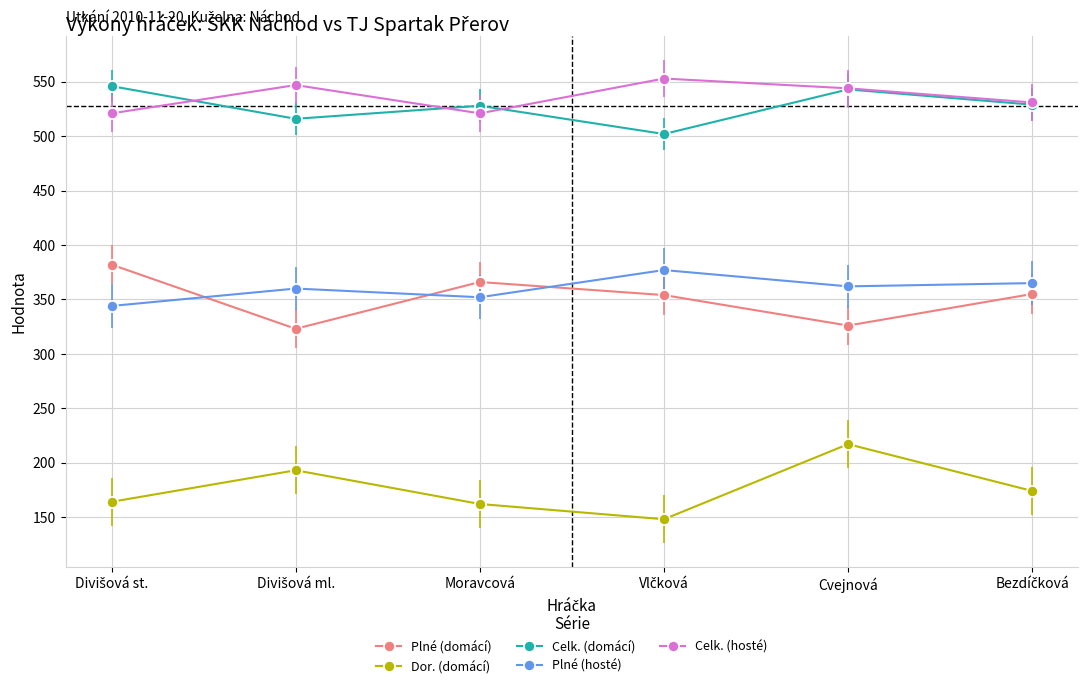

In Plné (hosté), how many points are higher than both neighbors (excluding endpoints)?

2